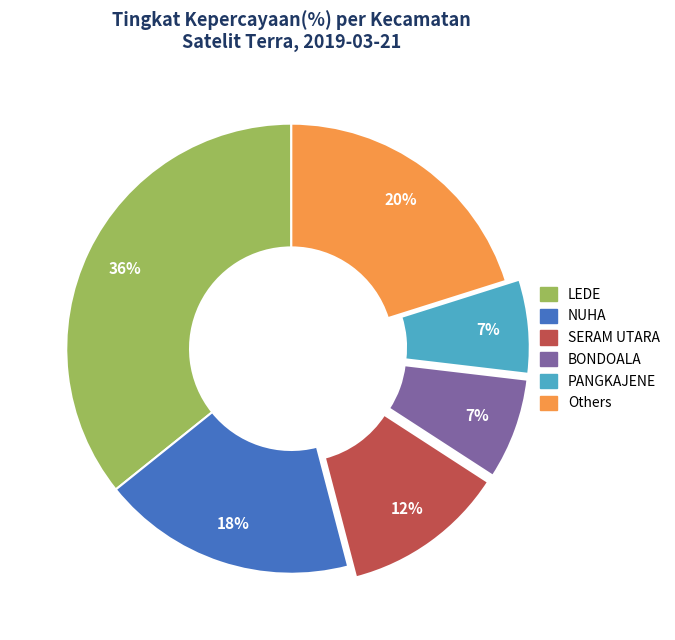

What is the largest slice in the pie chart?

LEDE